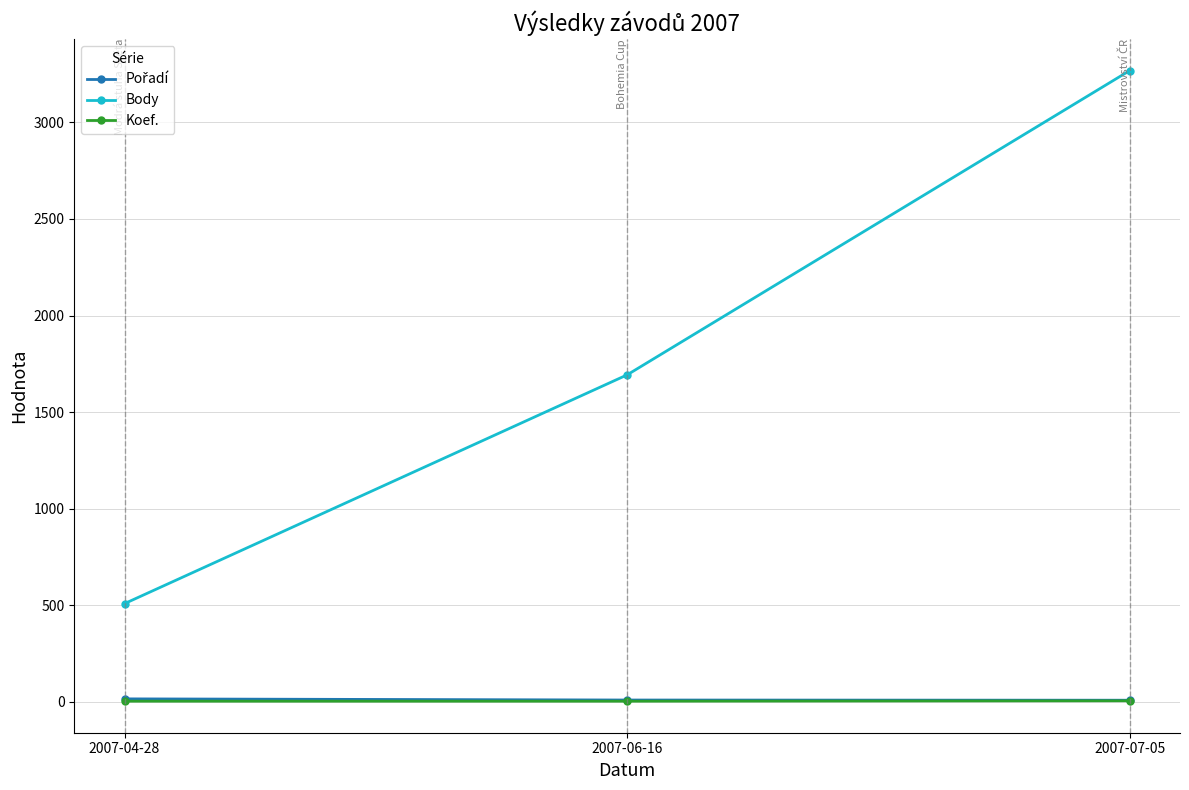

Between 2007-06-16 and 2007-07-05, which series saw the biggest shift?

Body